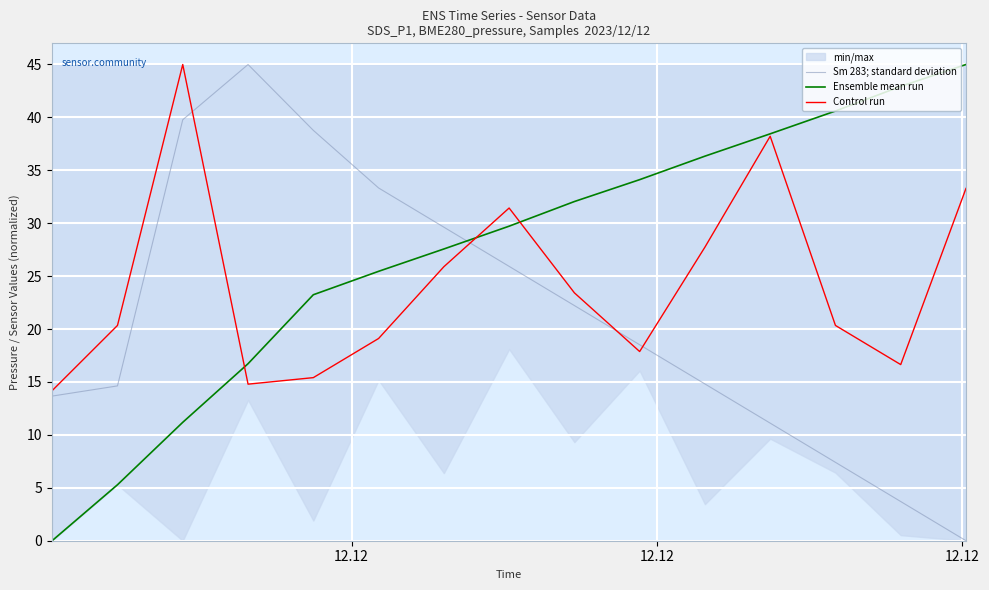

How many lines are shown in the chart?

3